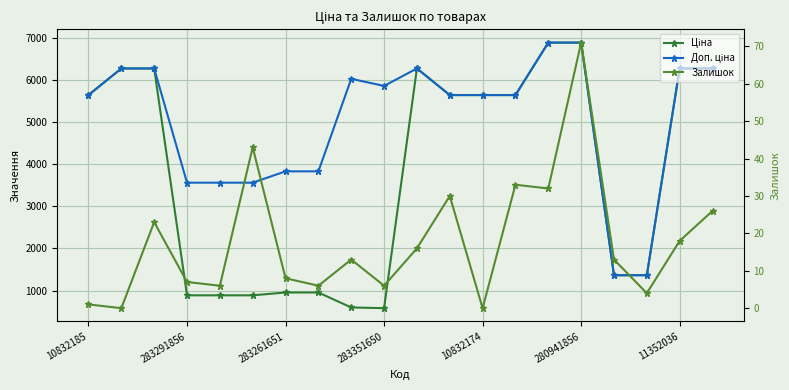

In Доп. ціна, how many points are higher than both neighbors (excluding endpoints)?

2